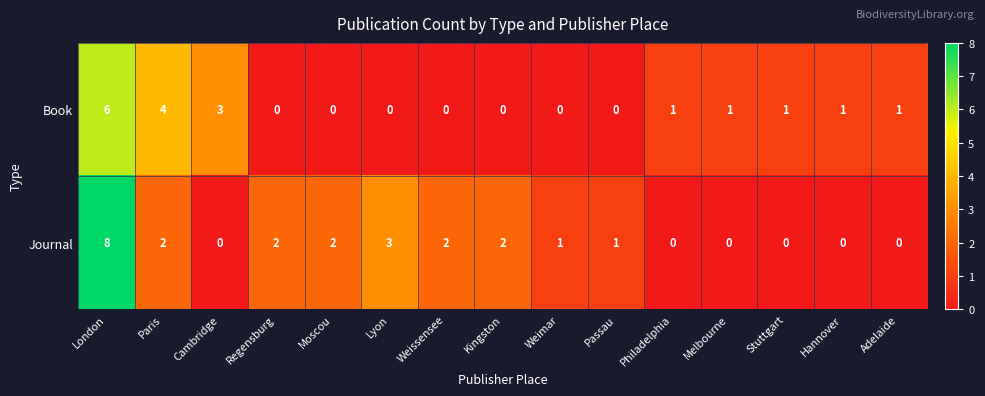

What is the difference between the maximum and minimum values in the Book series?

6